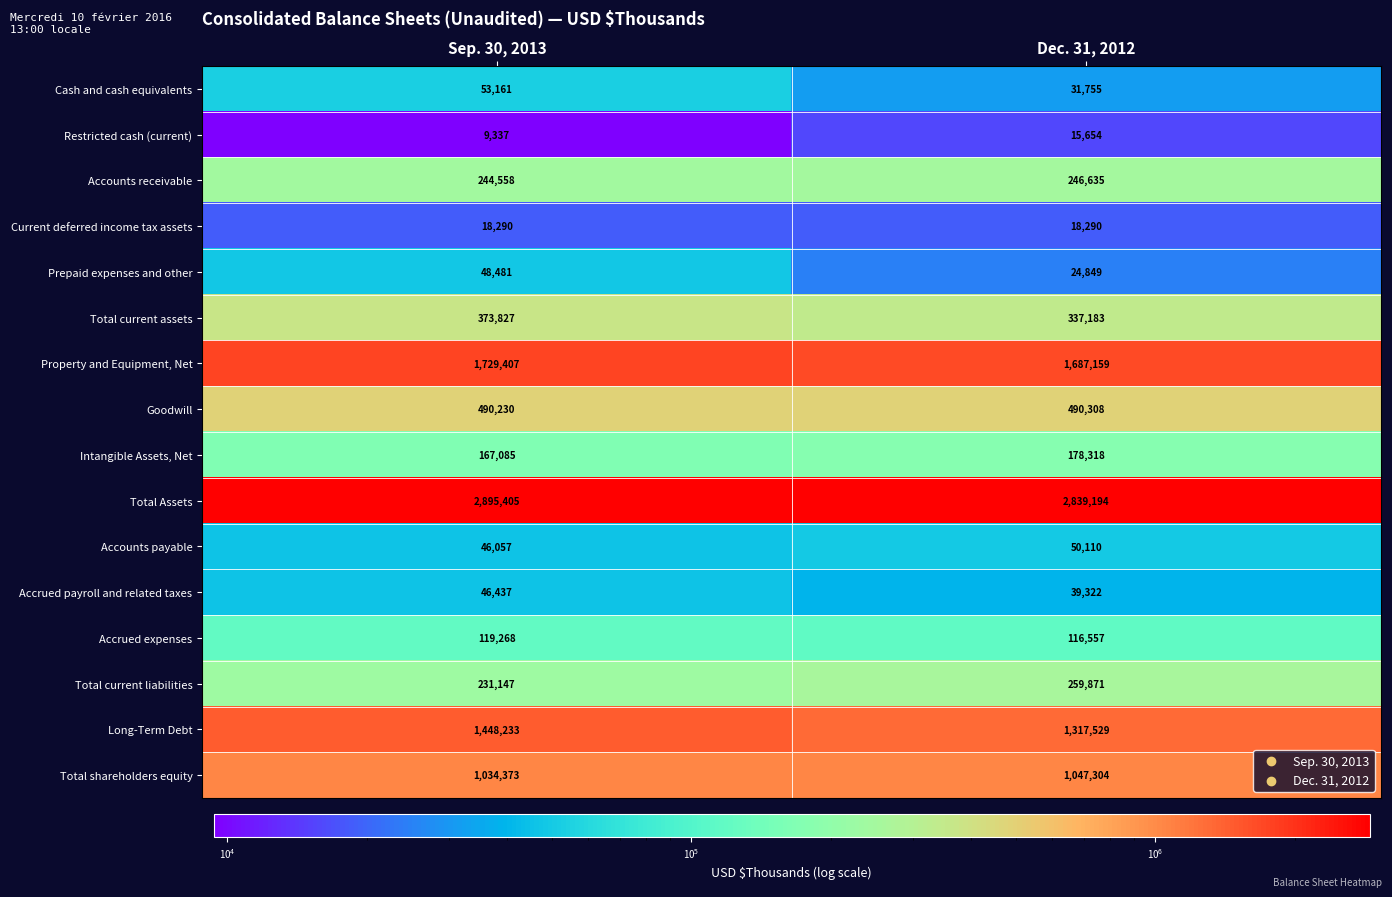

What is the average value of the Accrued payroll and related taxes series?

42880